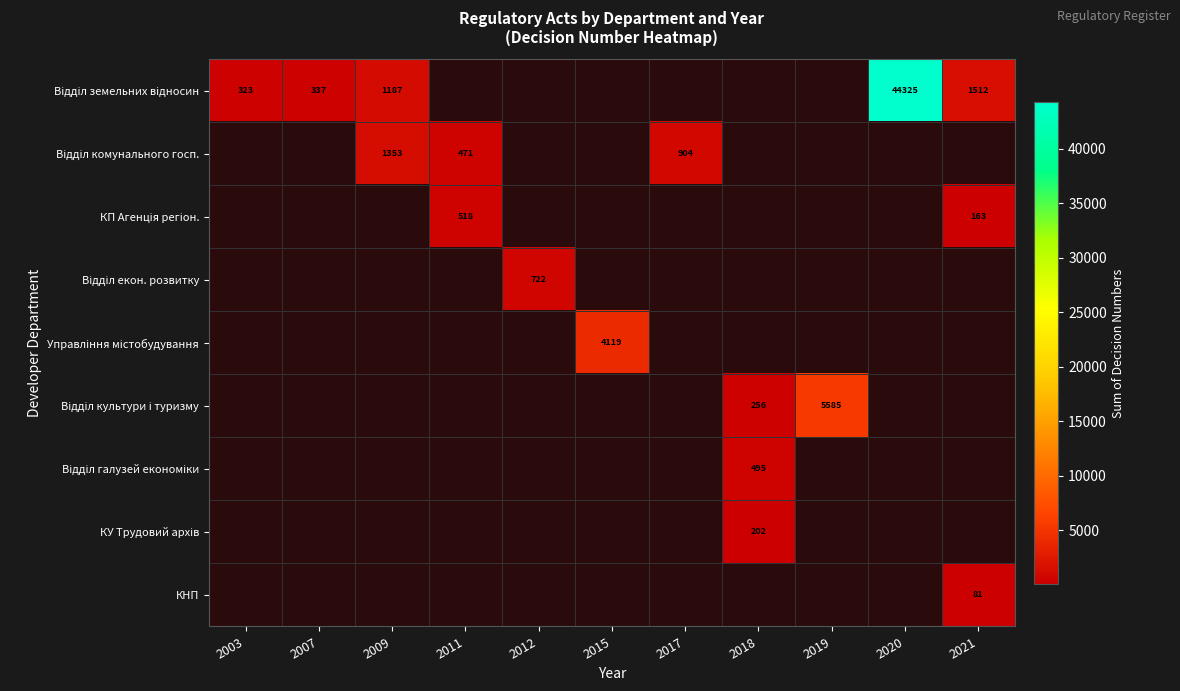

How many series are shown in this chart?

9